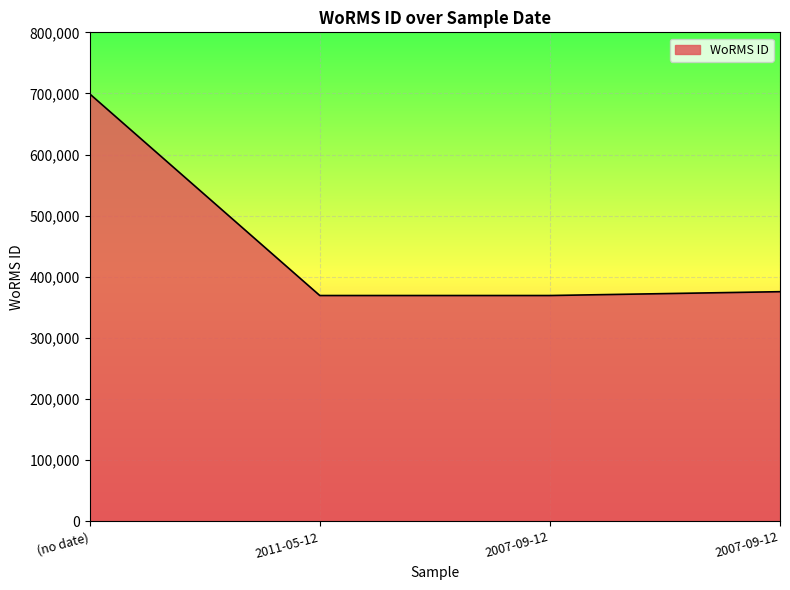

What is the difference between the maximum and second lowest values?

329913